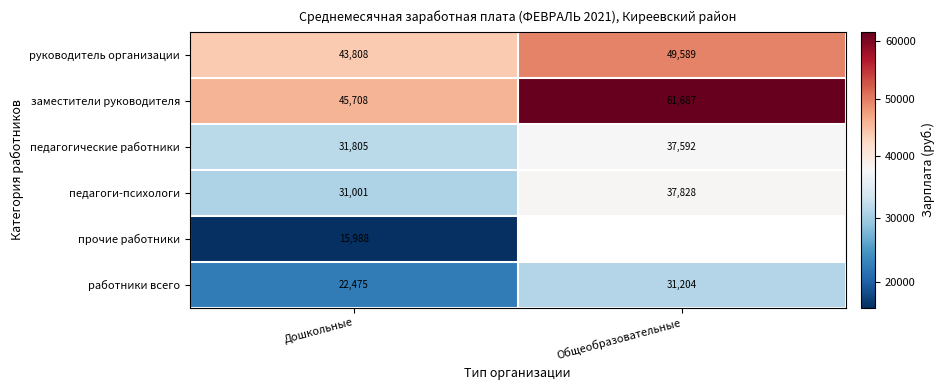

At which label does заместители руководителя reach its peak?

Общеобразовательные